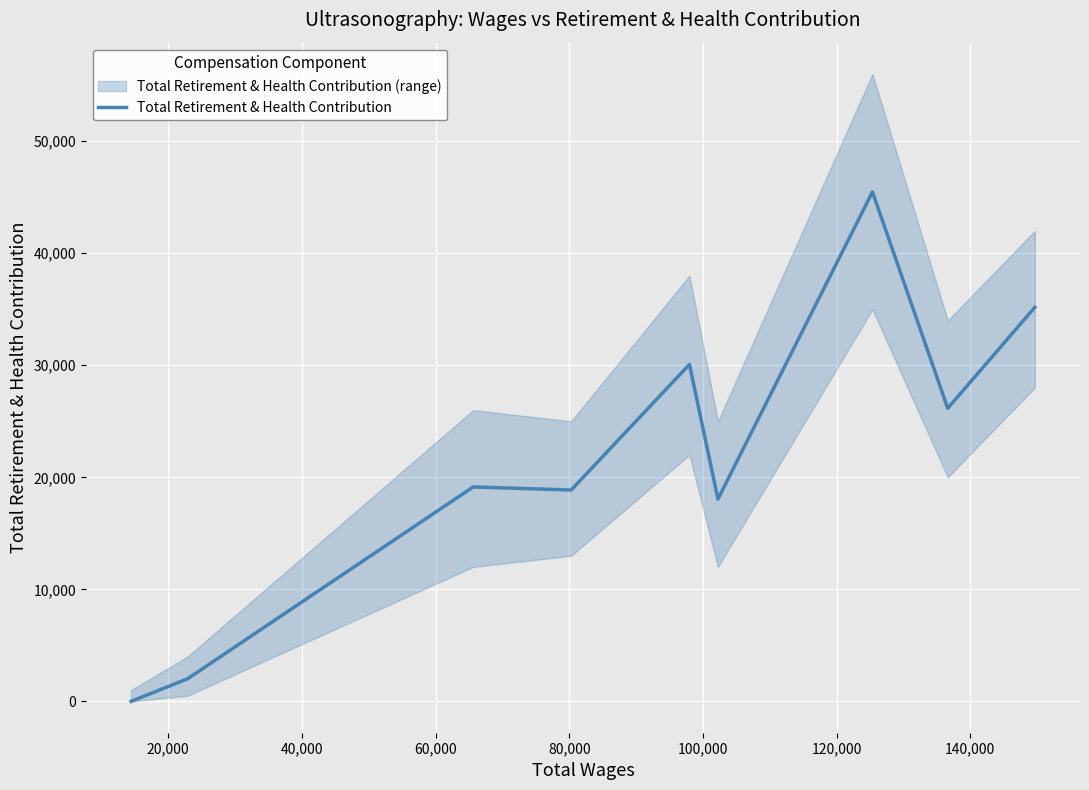

Reading right to left, list all the values displayed in this chart.

35175	26162	45473	18057	30075	18867	19140	2014	0